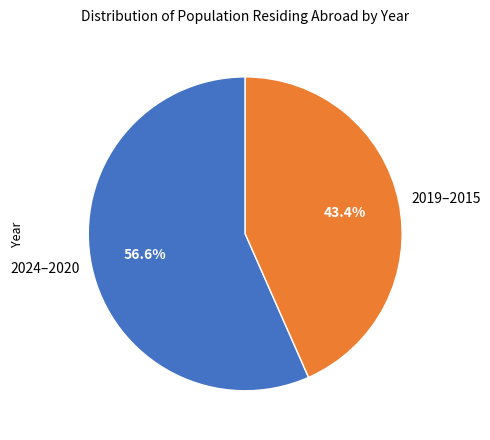

How many segments does this pie chart have?

2